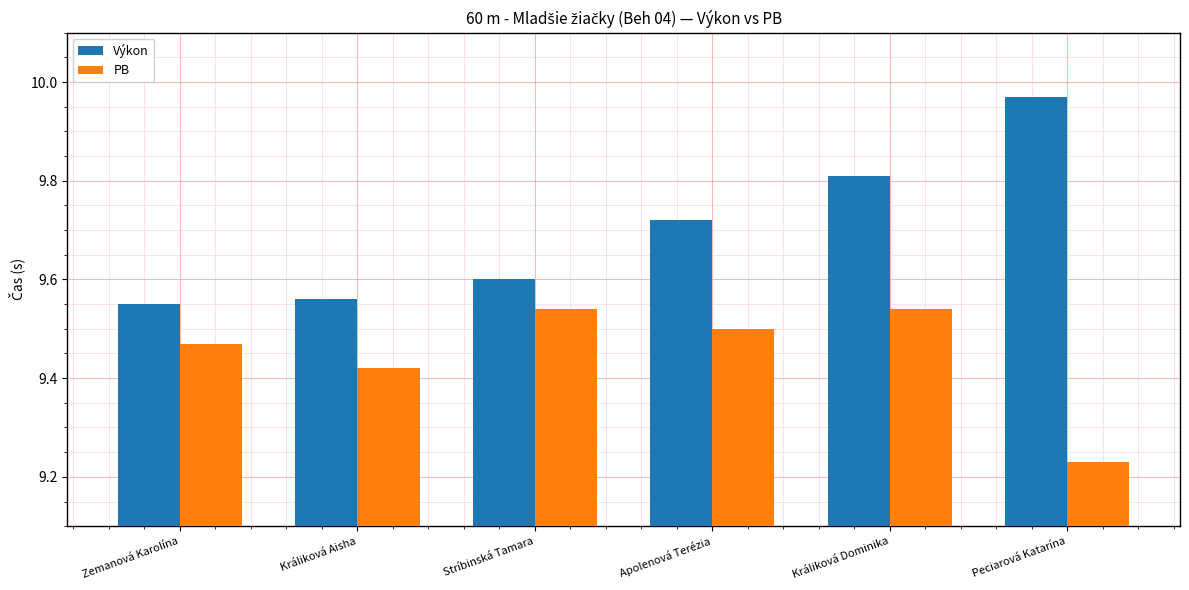

What is the difference between the Výkon values at Zemanová Karolína and Peciarová Katarína?

0.4